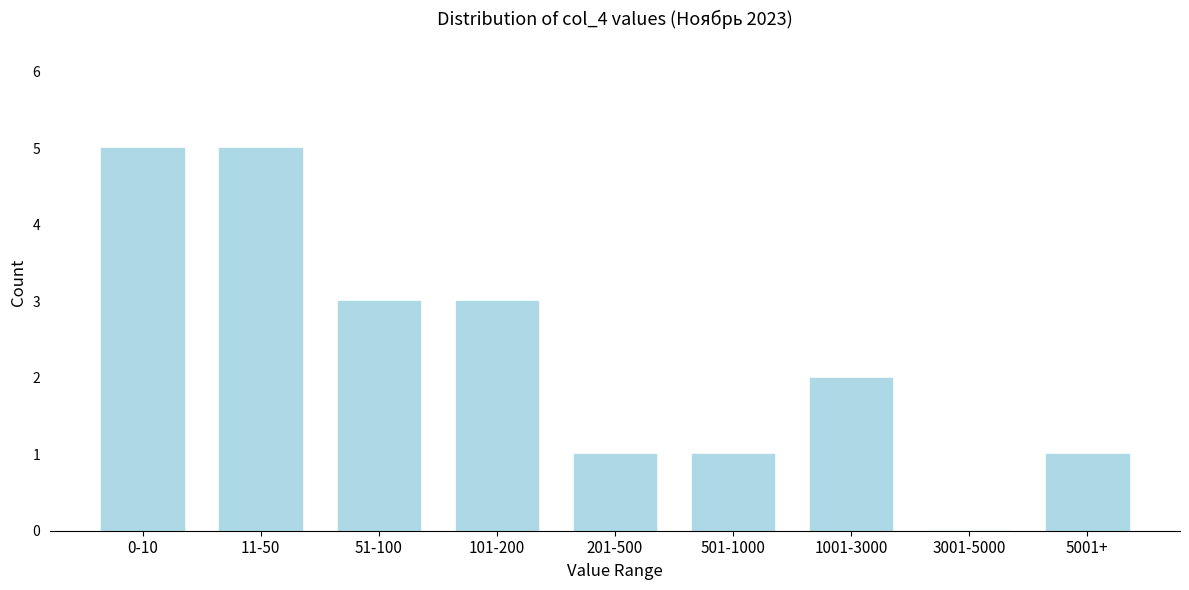

Reading left to right, what are all the values shown in this chart?

0-10=5	11-50=5	51-100=3	101-200=3	201-500=1	501-1000=1	1001-3000=2	3001-5000=0	5001+=1